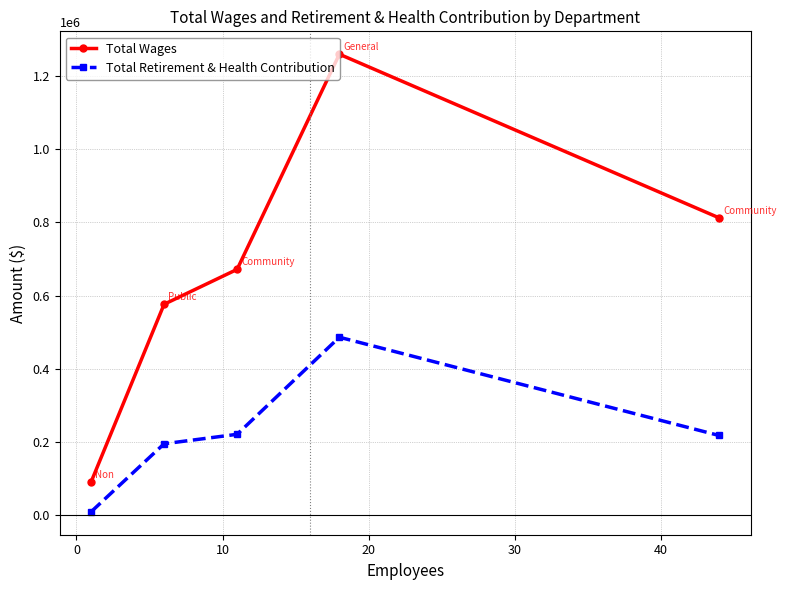

Which series has the largest range (max minus min)?

Total Wages